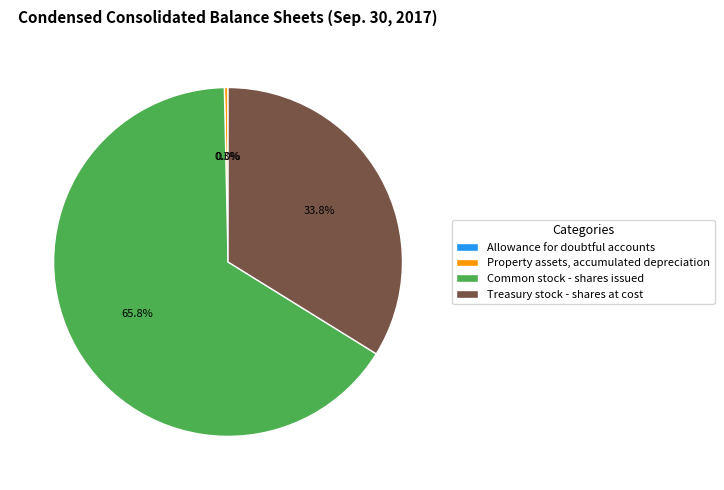

Do Property assets, accumulated depreciation and Treasury stock - shares at cost together represent more than half of the pie?

No